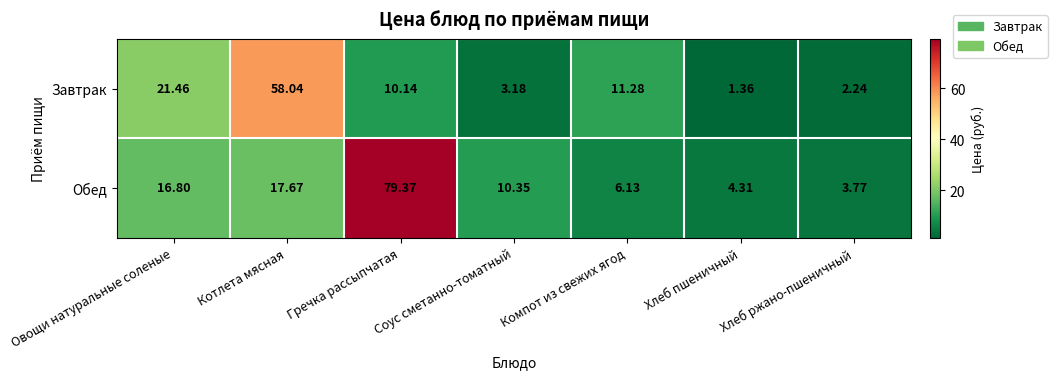

Which series has the largest range (max minus min)?

Обед